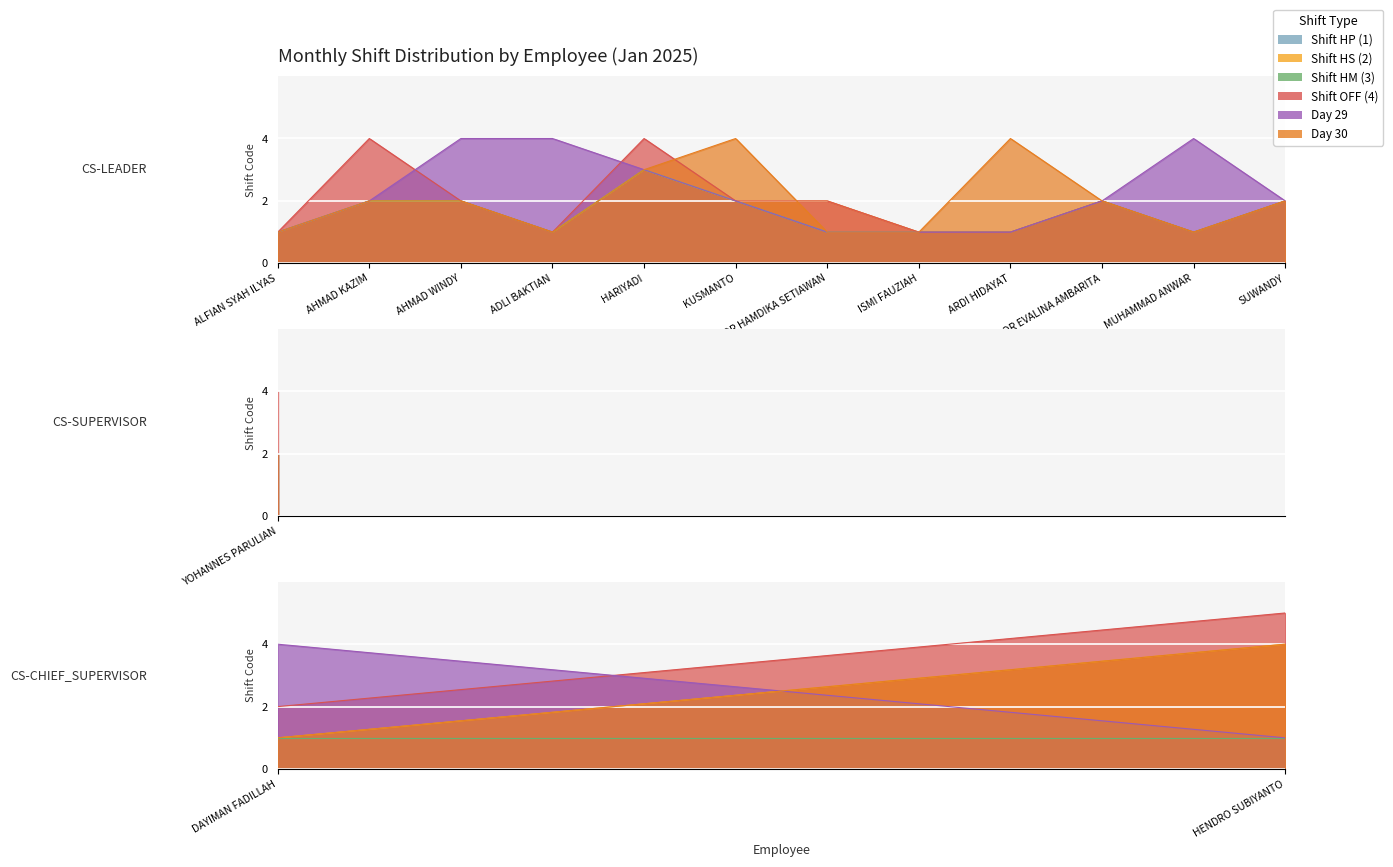

True or false: Day 30 and Shift HP (1) intersect in this chart.

False